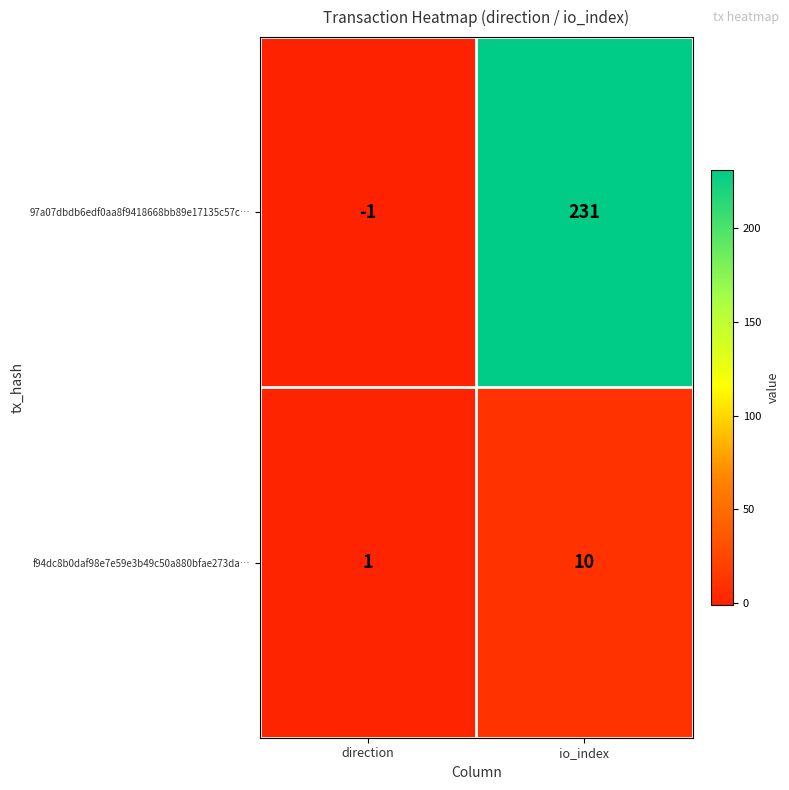

Reading left to right, list all the values displayed in this chart.

97a07dbdb6edf0aa8f9418668bb89e17135c57c…: -1	231
f94dc8b0daf98e7e59e3b49c50a880bfae273da…: 1	10